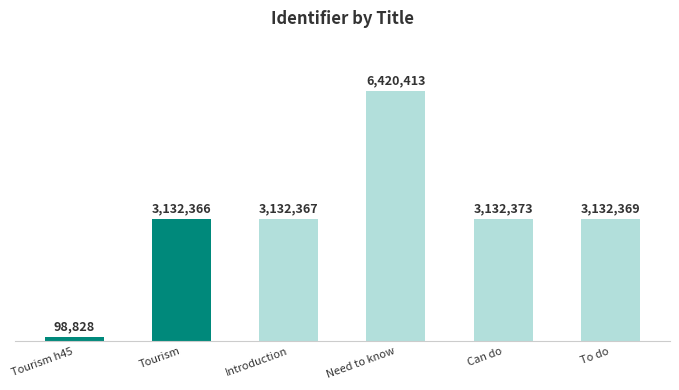

Where is the data nearest to the value 3259620?

Can do